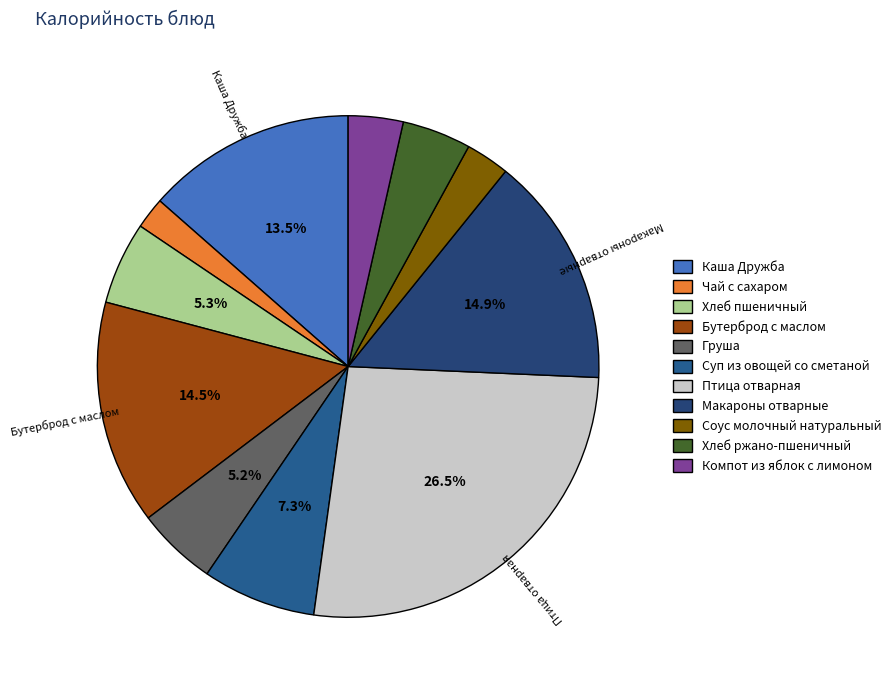

Count the number of slices in the pie.

11